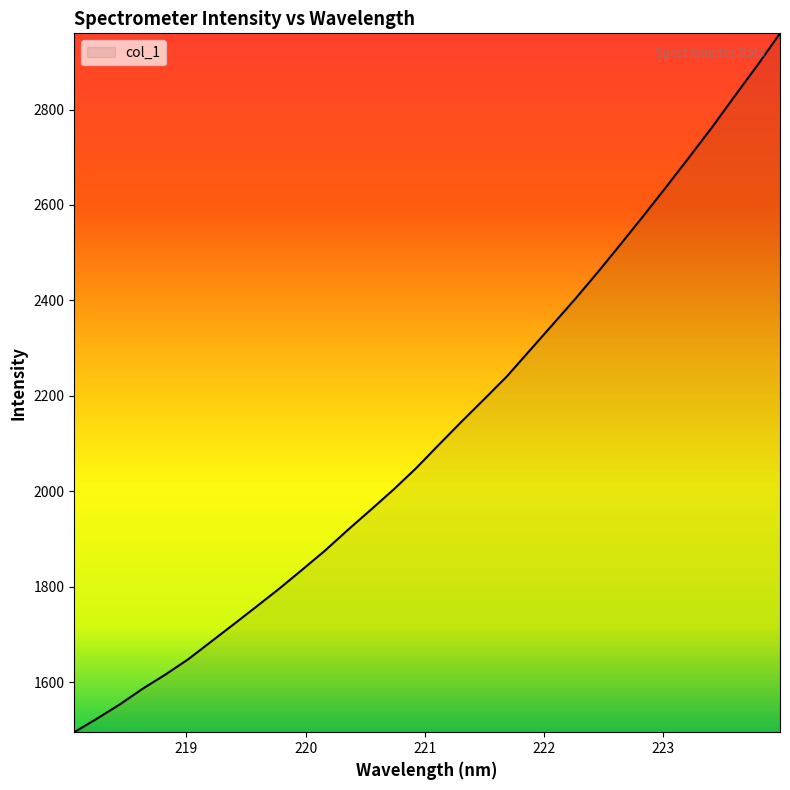

What is the difference between the maximum and minimum values?

1464.7